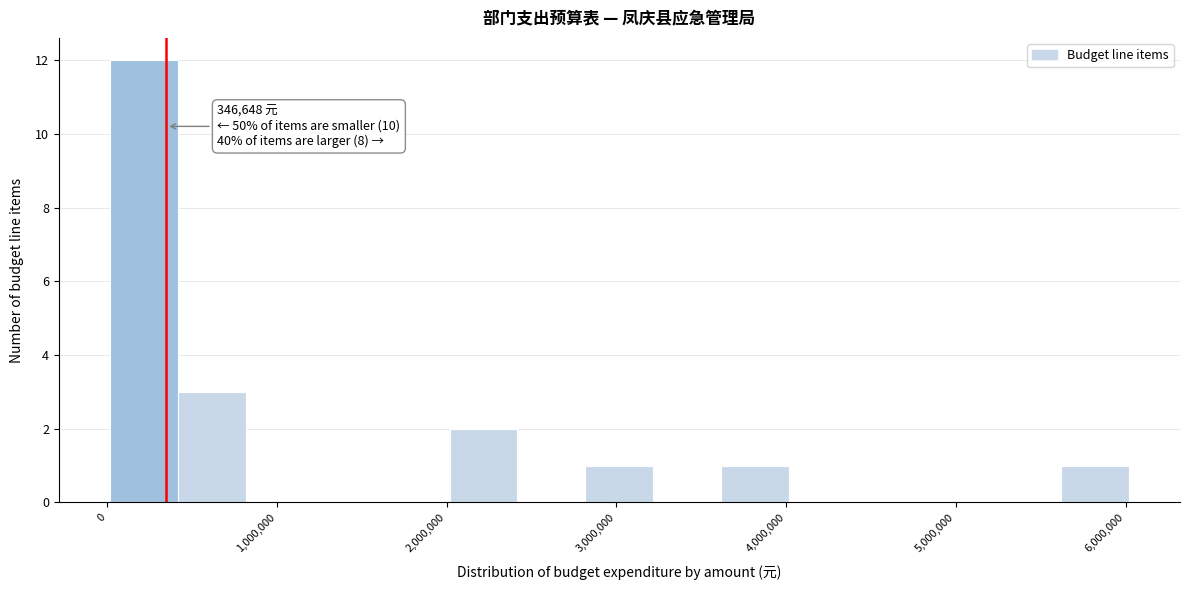

Which range on the x-axis has the tallest bar?

0 to 400000